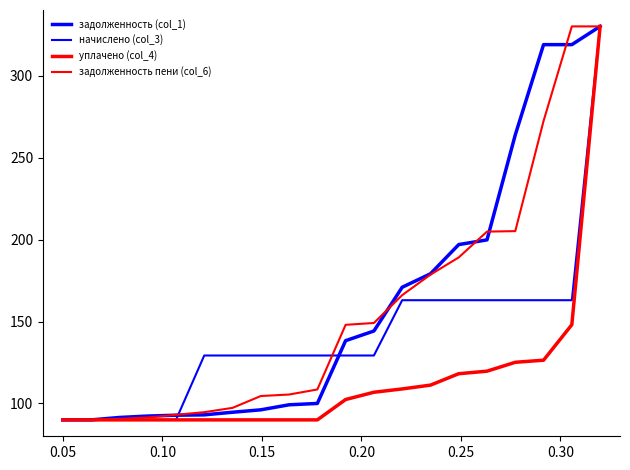

Does the chart have visible grid lines?

No